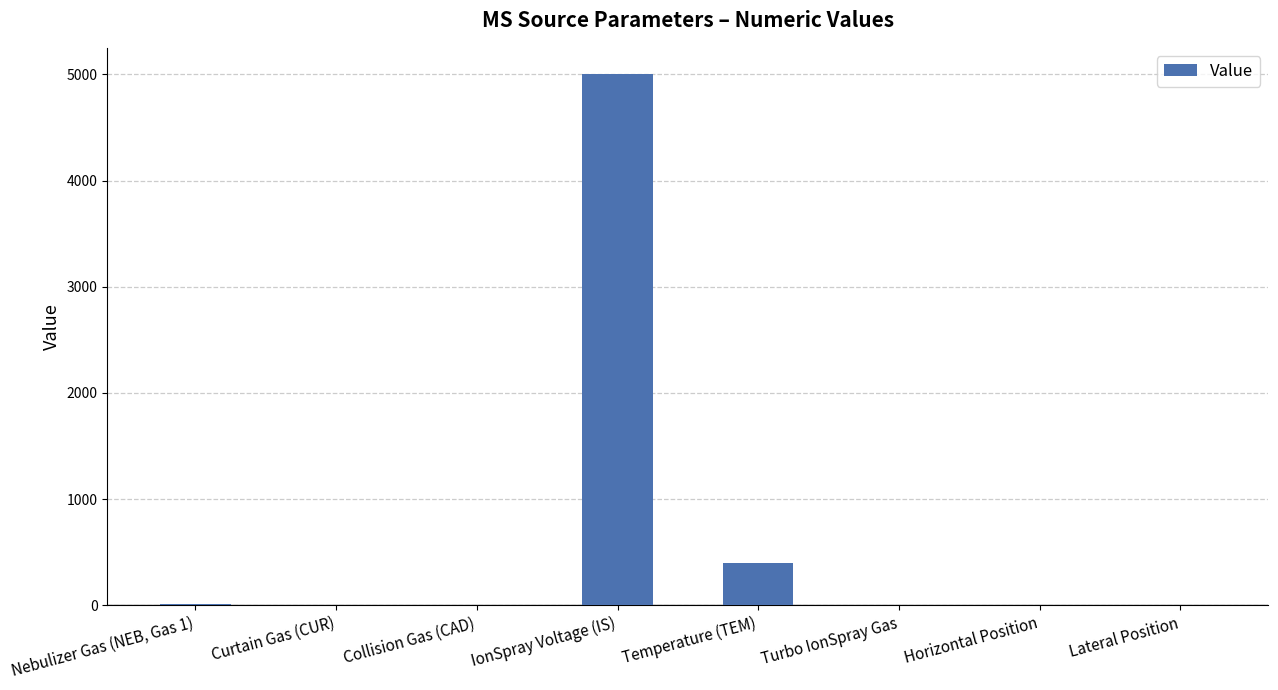

Where is the data nearest to the value 2501?

Temperature (TEM)